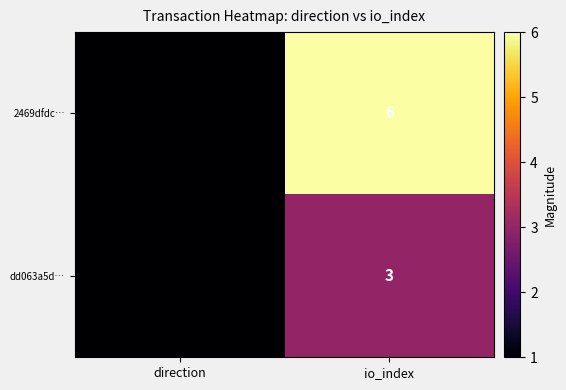

Reading left to right, extract all data points from this chart.

2469dfdc…: direction=-1	io_index=6
dd063a5d…: direction=1	io_index=3